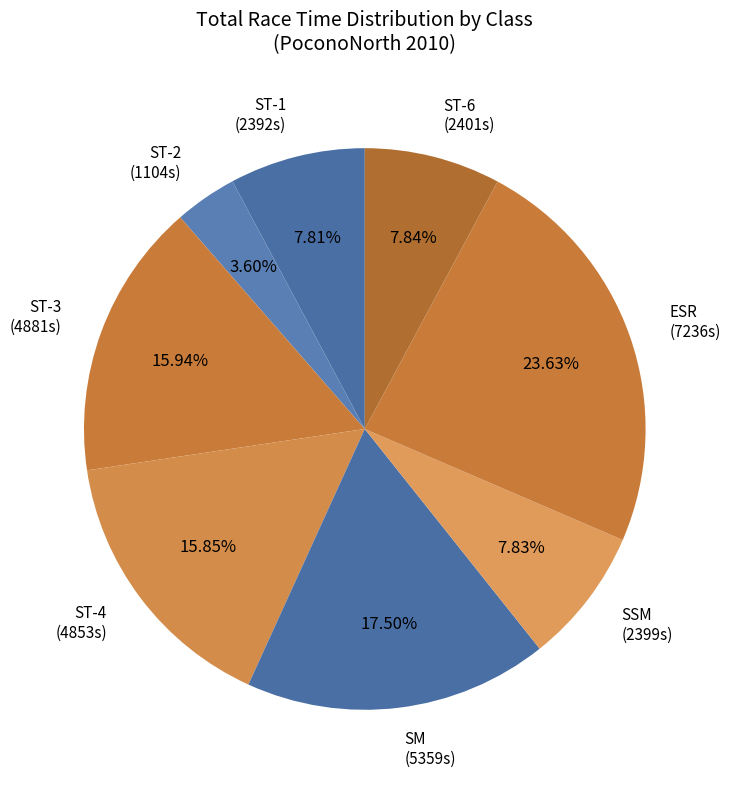

Does SSM (2399s) account for over 50% of the chart?

No